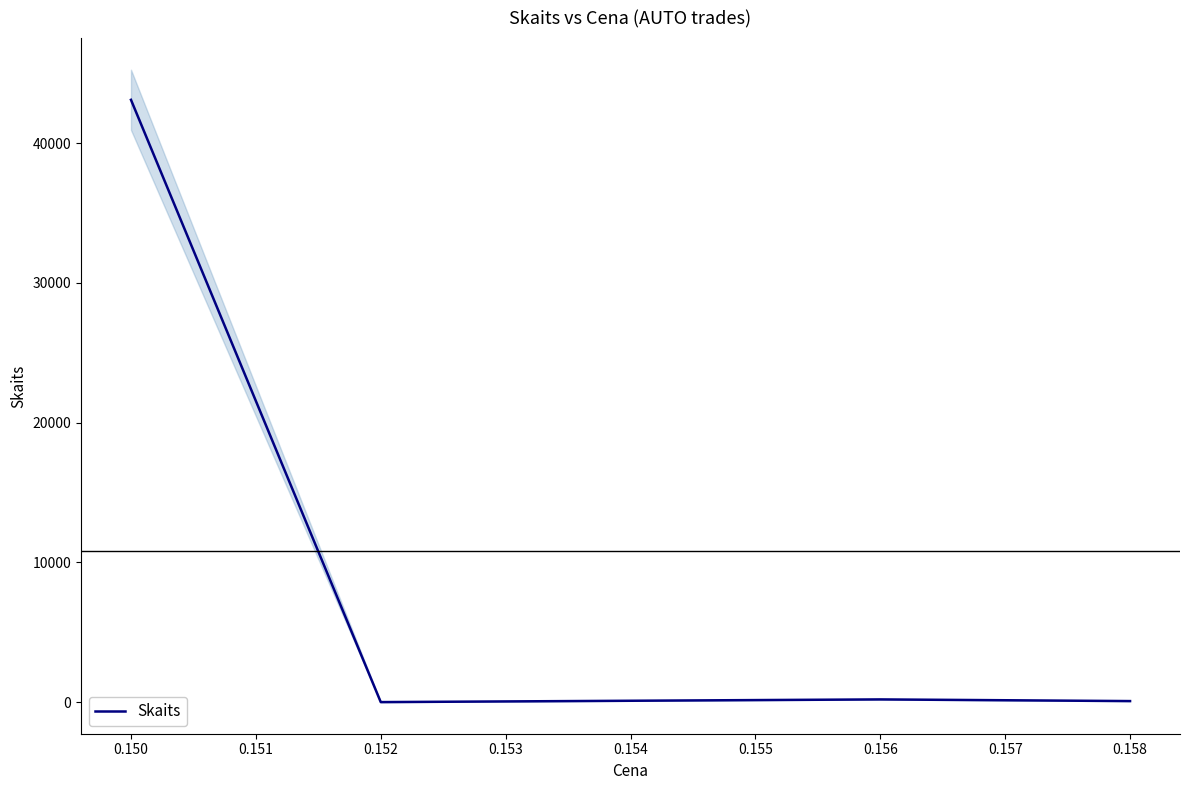

True or false: the data has more than 2 interior local peaks.

False